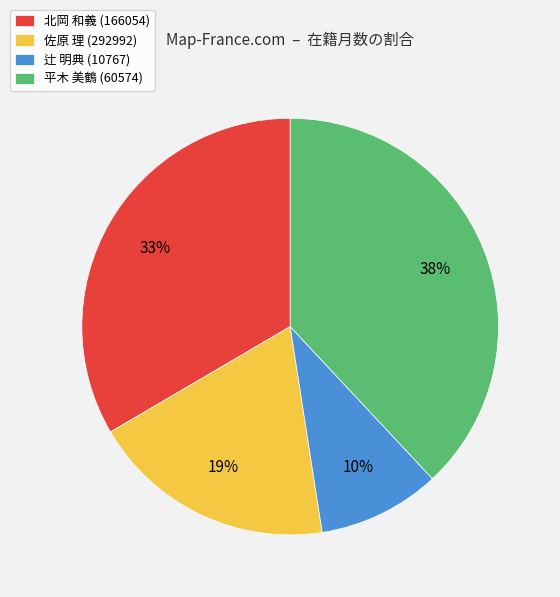

True or false: 北岡 和義 (166054) accounts for 43% of the total.

False